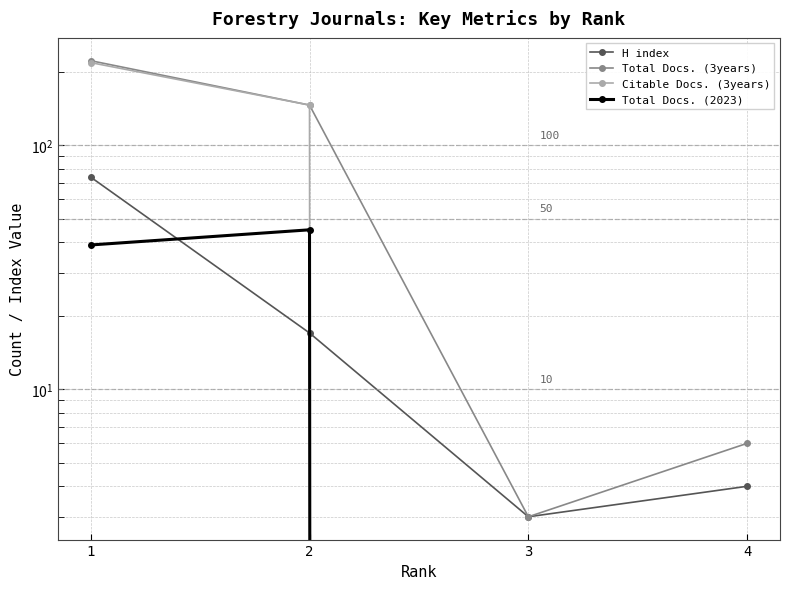

What is the value of the H index point at the 4th from the left?

4